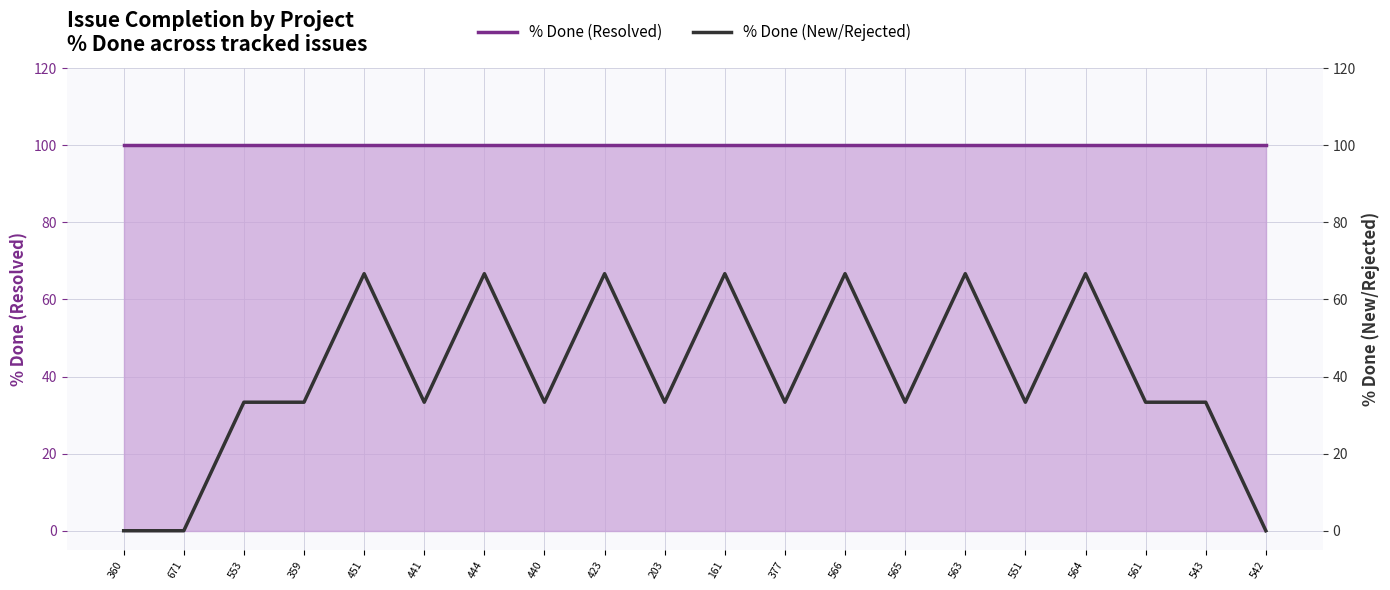

What is the label of the 1st point from the right?

542